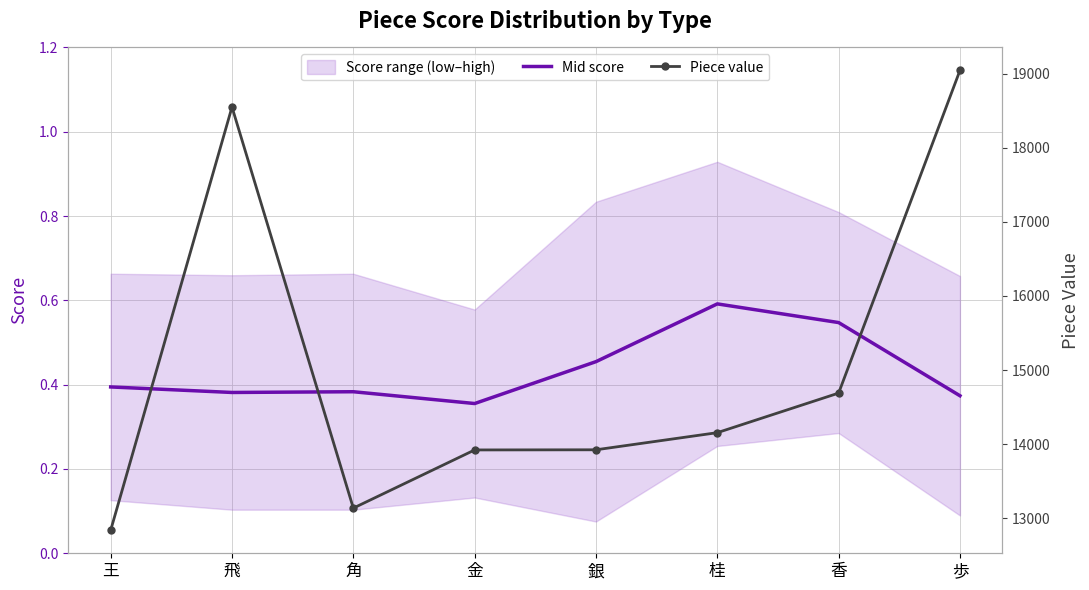

Reading left to right, transcribe all the data shown in this chart.

Mid score: 王=0.4	飛=0.4	角=0.4	金=0.4	銀=0.5	桂=0.6	香=0.5	歩=0.4
Piece value: 王=12838.0	飛=18548.0	角=13137.0	金=13922.0	銀=13924.0	桂=14155.0	香=14689.0	歩=19042.0